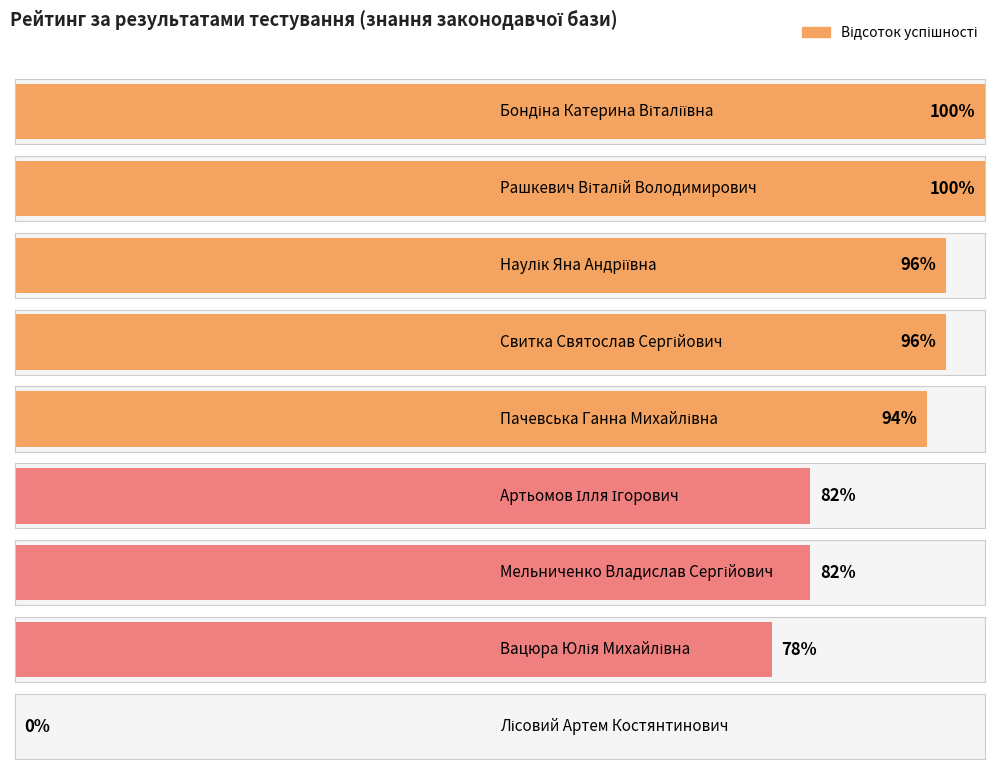

What is the label of the 6th bar from the right?

Свитка Святослав Сергійович